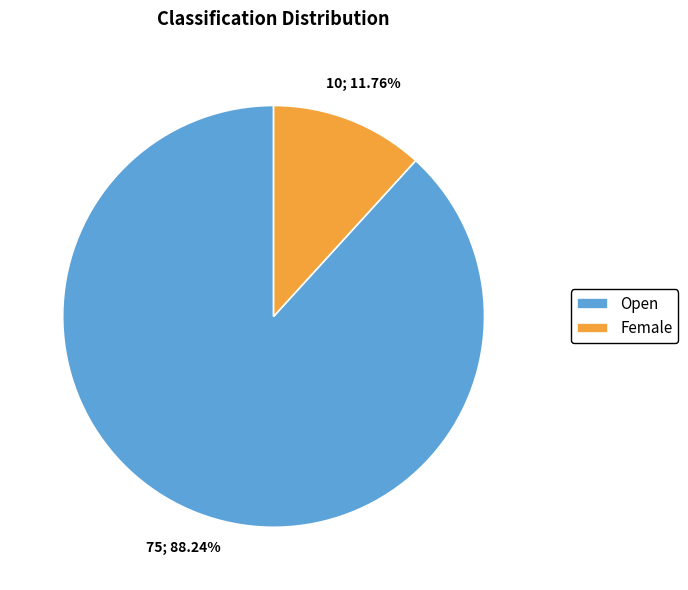

Which has a higher value, Open or Female?

Open